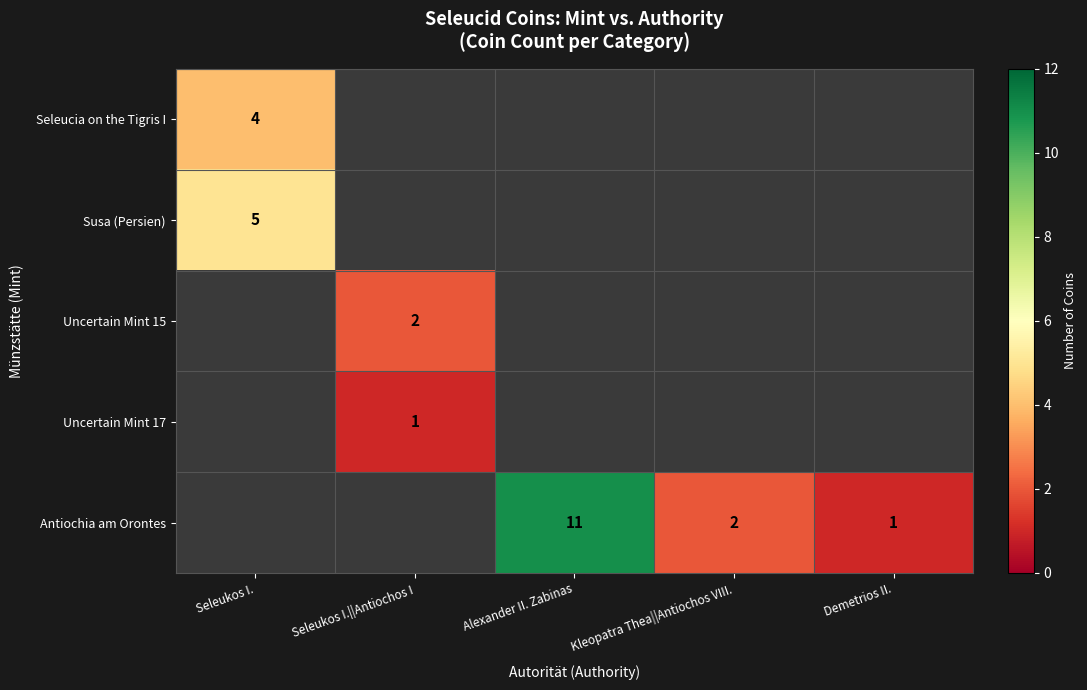

The Antiochia am Orontes series shows 2.9 at Kleopatra Thea||Antiochos VIII.. True or false?

False